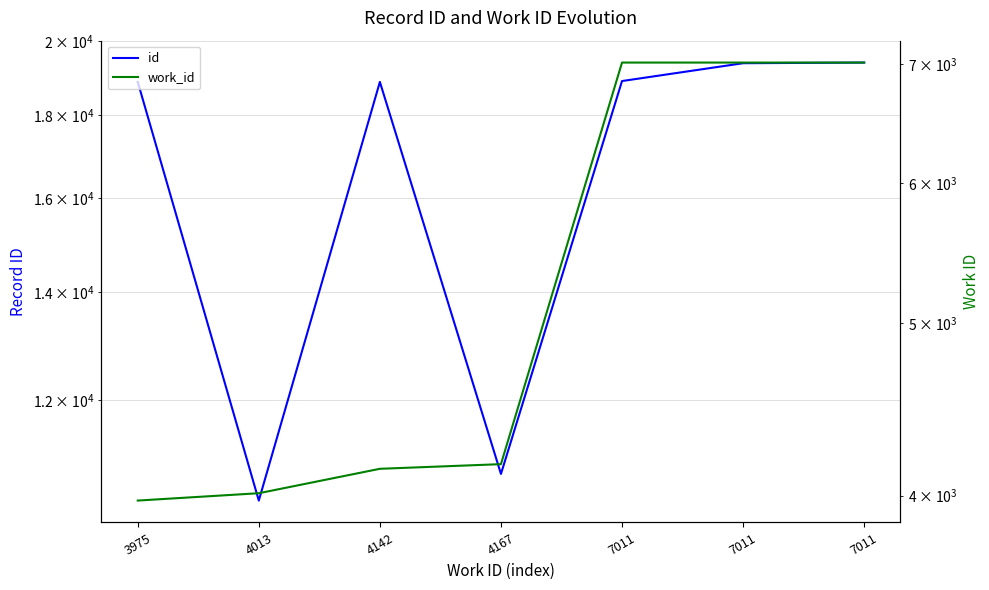

Which series has the largest total across all categories?

id